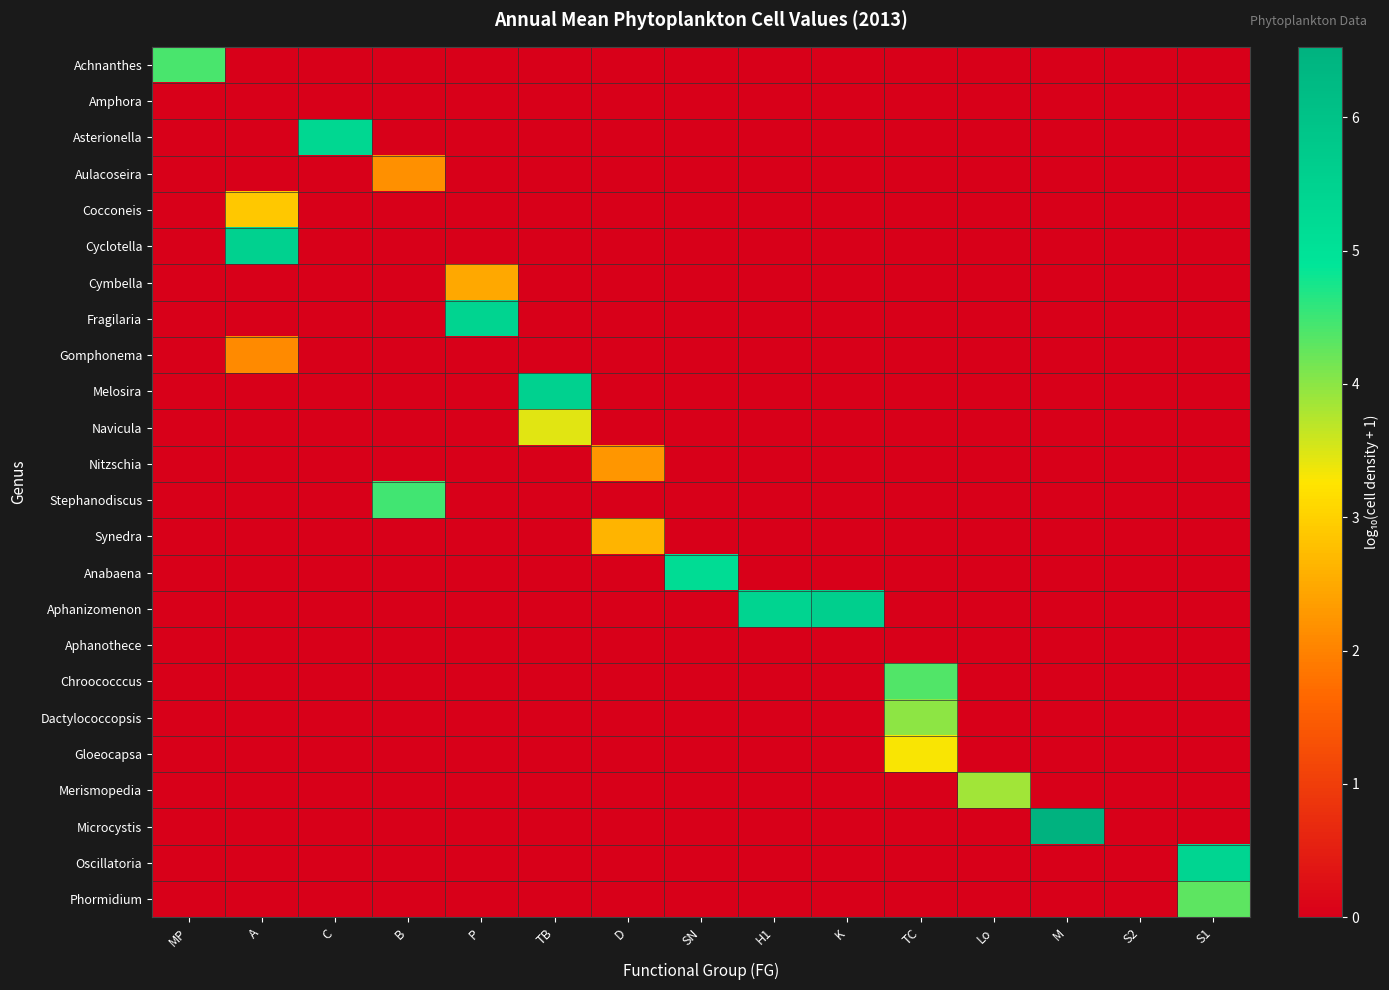

Between C and TC, which series saw the biggest shift?

Asterionella